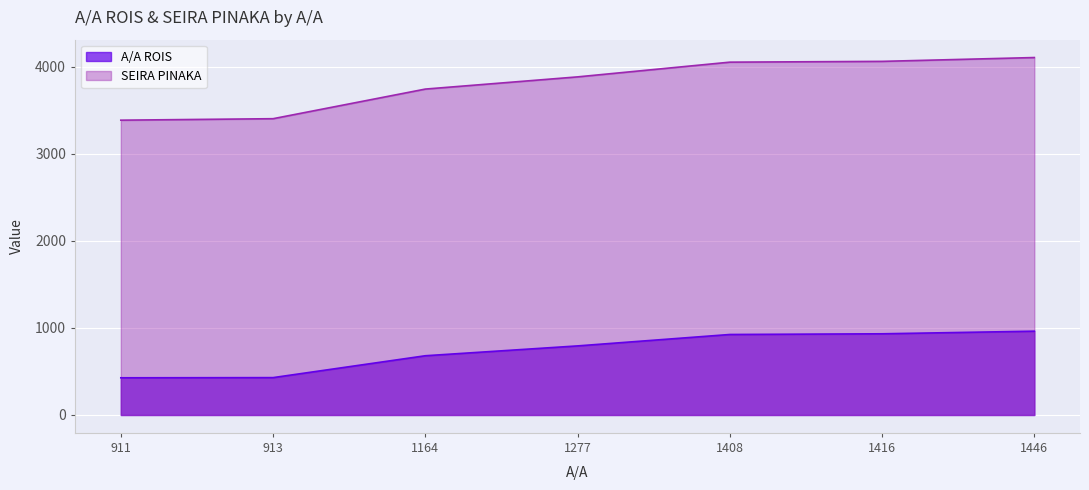

What is the approximate value of SEIRA PINAKA at 1446?

4103